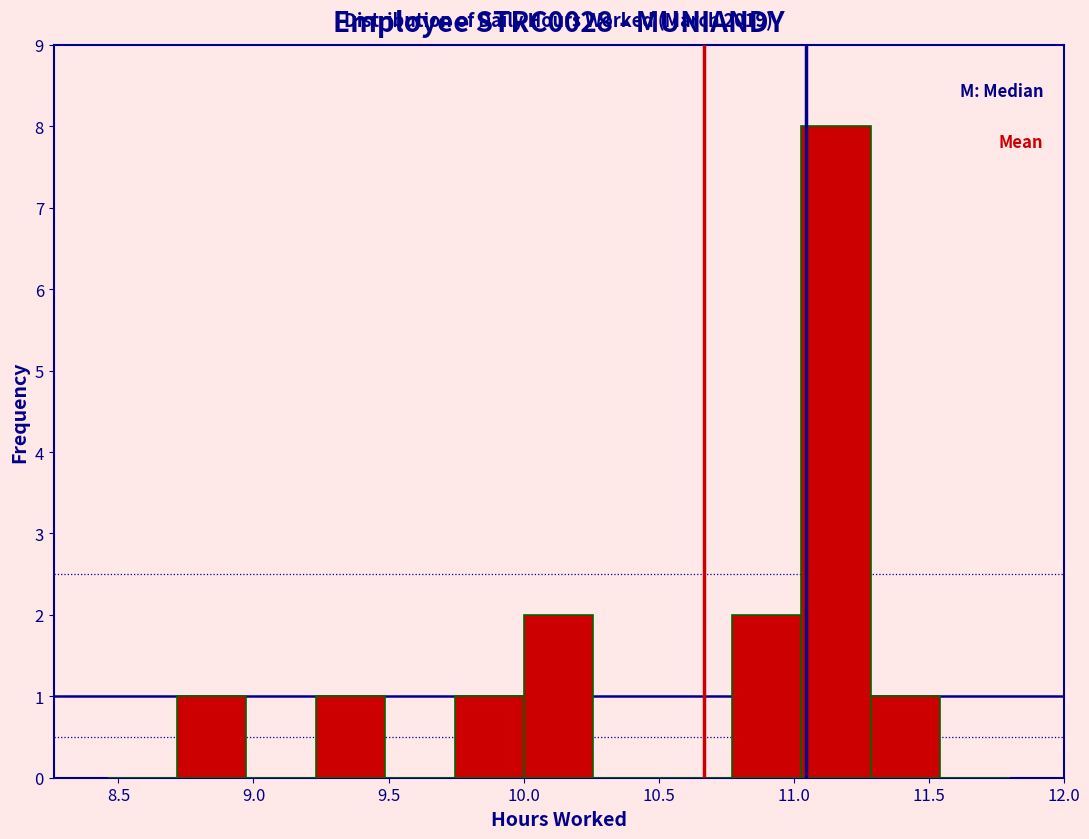

Which range on the x-axis has the tallest bar?

11.05 to 11.30